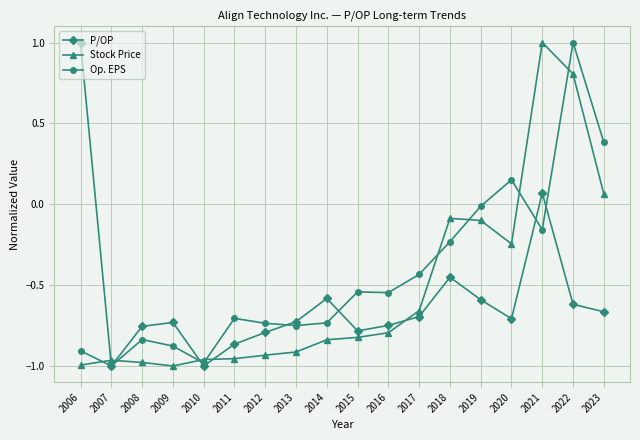

How many lines are shown in the chart?

3